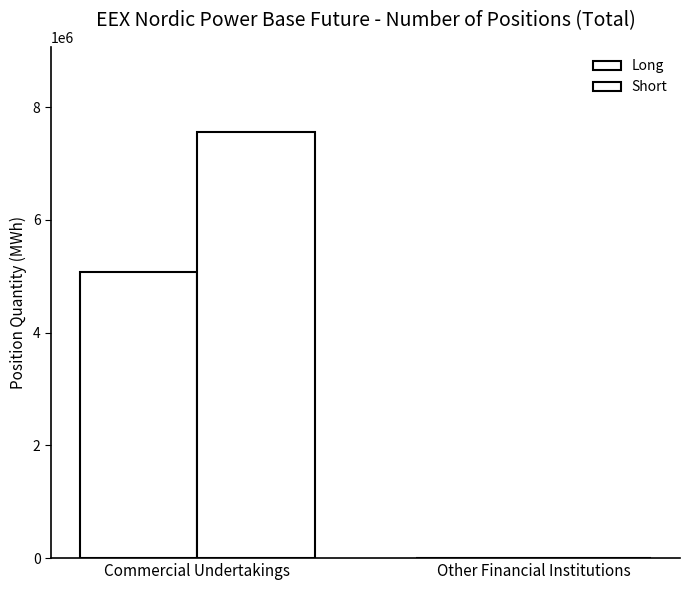

Where is Short nearest to the value 3778987?

Commercial Undertakings